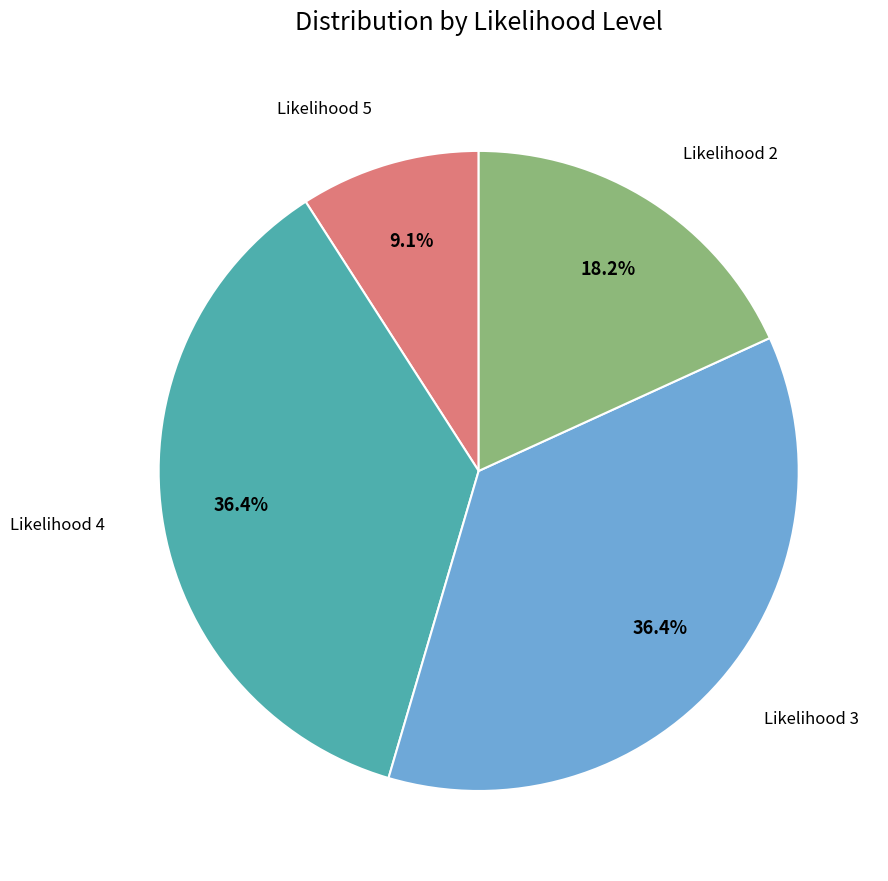

How many segments does this pie chart have?

4